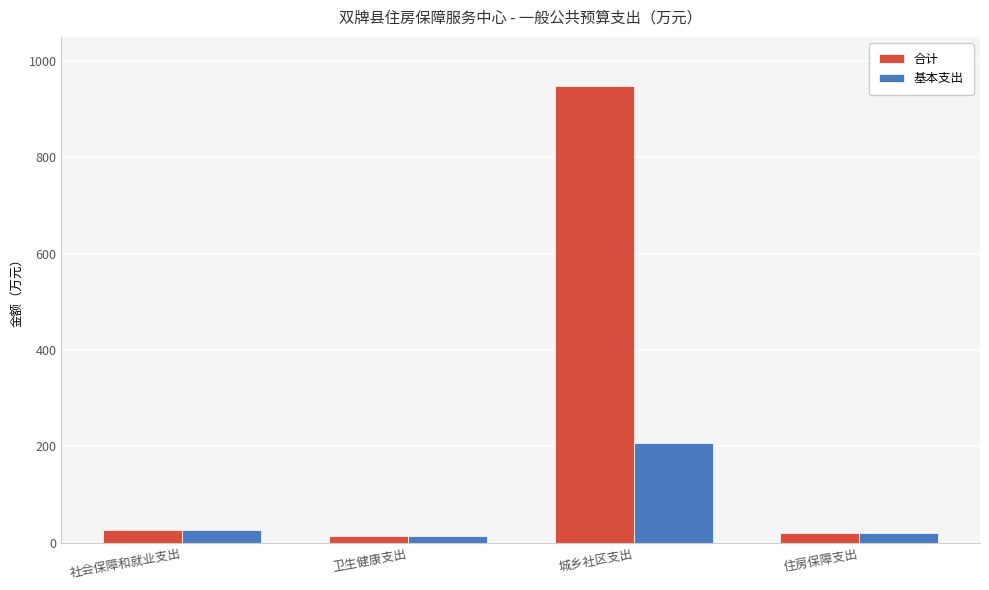

Rank the series by their average value, from lowest to highest.

基本支出, 合计